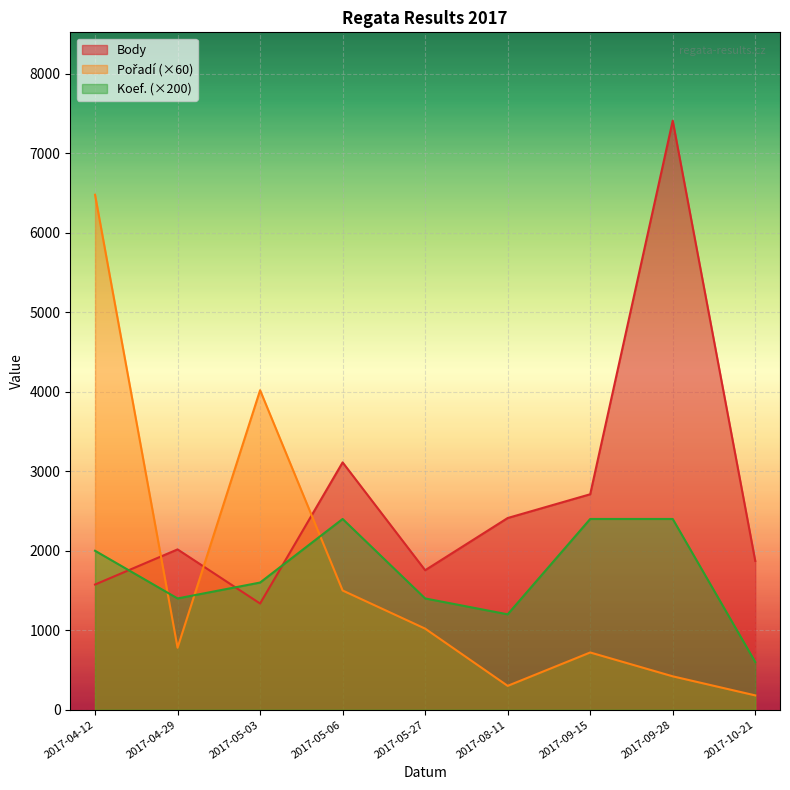

List the series in order of their peak value, lowest first.

Koef., Pořadí, Body